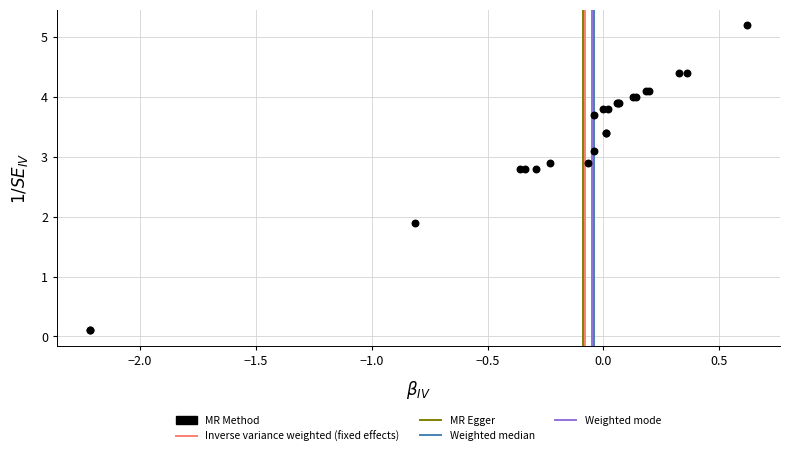

What Y value in the scatter plot is closest to 2?

1.9